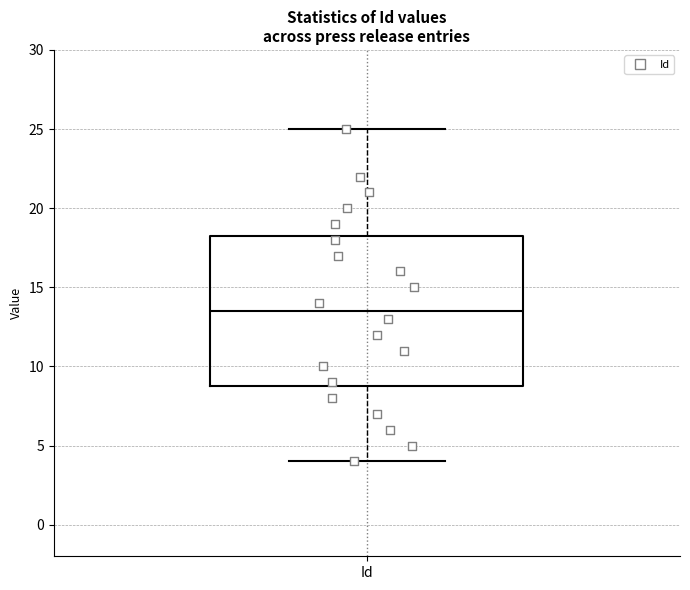

Where is the lower edge of the box for Id on the y-axis? The values are not printed on the chart, so give them approximately, as read against the axis.

9.0